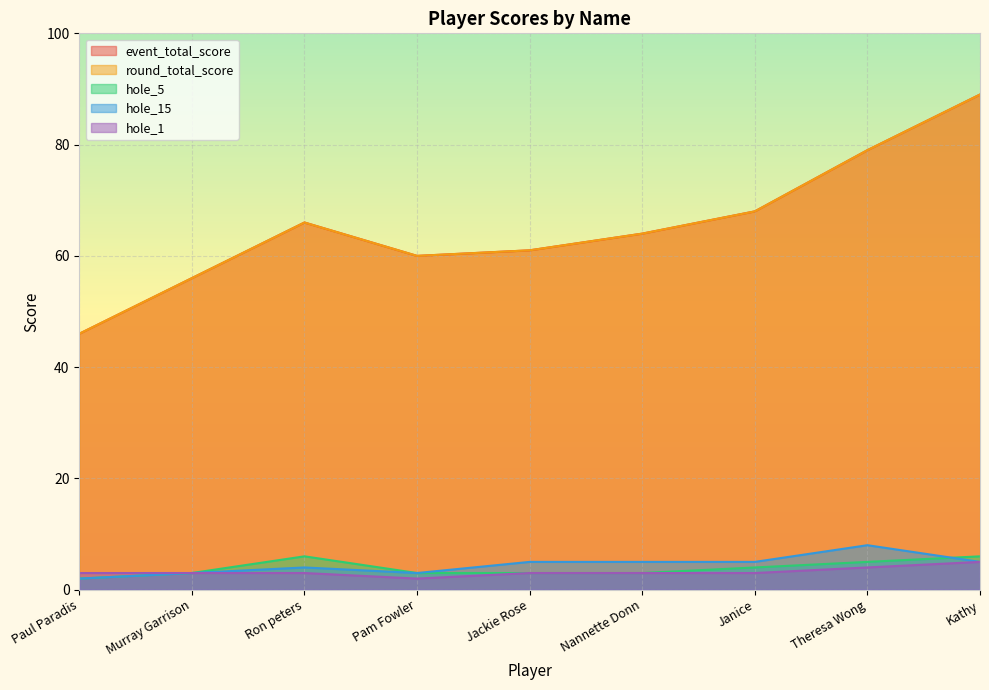

Reading right to left, extract all data points from this chart.

event_total_score: 89	79	68	64	61	60	66	56	46
round_total_score: 89	79	68	64	61	60	66	56	46
hole_5: 6	5	4	3	3	3	6	3	2
hole_15: 5	8	5	5	5	3	4	3	2
hole_1: 5	4	3	3	3	2	3	3	3